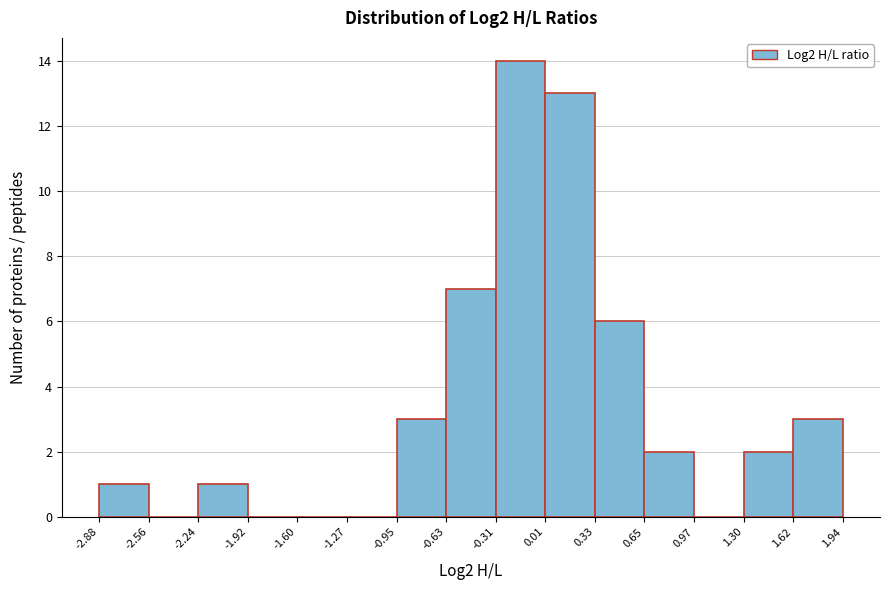

Reading left to right, transcribe this chart: for each bar, give the range it covers on the x-axis and its height. The values are not printed on the chart, so give them approximately, as read against the axis.

-2.88 to -2.56: 1
-2.56 to -2.24: 0
-2.24 to -1.92: 1
-1.92 to -1.60: 0
-1.60 to -1.27: 0
-1.27 to -0.95: 0
-0.95 to -0.63: 3
-0.63 to -0.31: 7
-0.31 to 0.01: 14
0.01 to 0.33: 13
0.33 to 0.65: 6
0.65 to 0.97: 2
0.97 to 1.30: 0
1.30 to 1.62: 2
1.62 to 1.94: 3